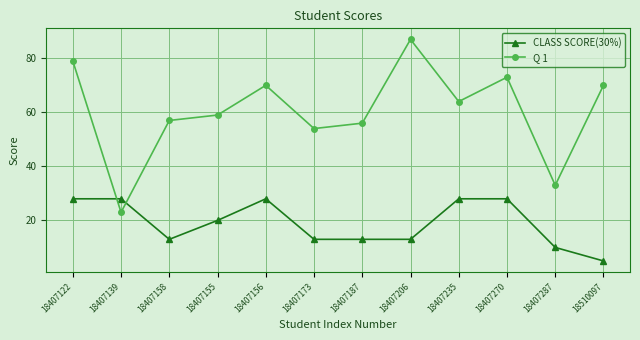

Reading left to right, list all the values displayed in this chart.

CLASS SCORE(30%): 18407122=28	18407139=28	18407158=13	18407155=20	18407156=28	18407173=13	18407187=13	18407206=13	18407235=28	18407270=28	18407287=10	18510097=5
Q 1: 18407122=79	18407139=23	18407158=57	18407155=59	18407156=70	18407173=54	18407187=56	18407206=87	18407235=64	18407270=73	18407287=33	18510097=70